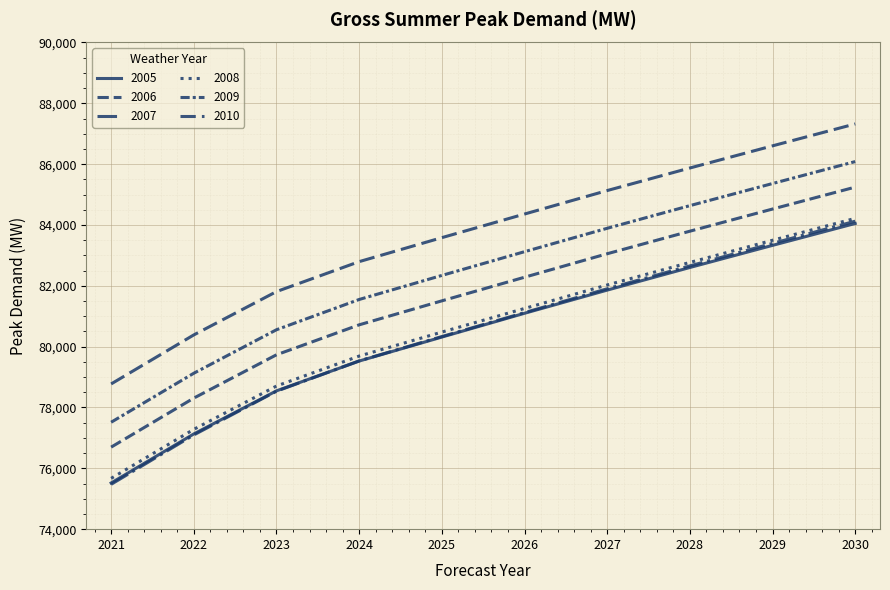

Reading left to right, extract all data points from this chart.

2005: 2021=75518.8	2022=77131.0	2023=78547.0	2024=79527.2	2025=80315.2	2026=81097.3	2027=81859.1	2028=82602.5	2029=83330.2	2030=84049.7
2006: 2021=76696.8	2022=78308.8	2023=79732.9	2024=80717.6	2025=81506.1	2026=82282.4	2027=83054.6	2028=83796.0	2029=84524.6	2030=85245.1
2007: 2021=75474.5	2022=77097.9	2023=78535.1	2024=79531.6	2025=80332.0	2026=81119.3	2027=81903.4	2028=82655.4	2029=83394.3	2030=84125.1
2008: 2021=75670.0	2022=77282.0	2023=78706.1	2024=79690.8	2025=80479.4	2026=81255.7	2027=82027.9	2028=82769.4	2029=83498.0	2030=84218.5
2009: 2021=77515.1	2022=79126.6	2023=80556.0	2024=81550.9	2025=82341.8	2026=83122.2	2027=83891.6	2028=84636.1	2029=85363.1	2030=86084.7
2010: 2021=78774.5	2022=80386.5	2023=81810.5	2024=82795.2	2025=83583.7	2026=84360.0	2027=85132.1	2028=85873.5	2029=86602.1	2030=87322.5